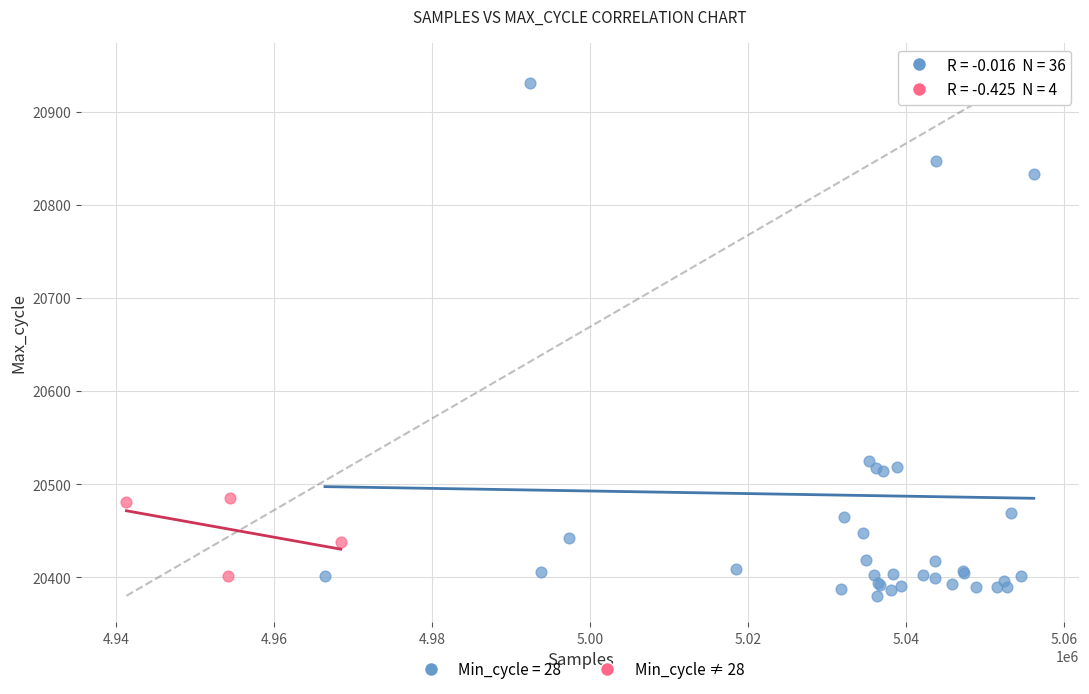

Which series has the widest spread of Y values?

Min_cycle = 28